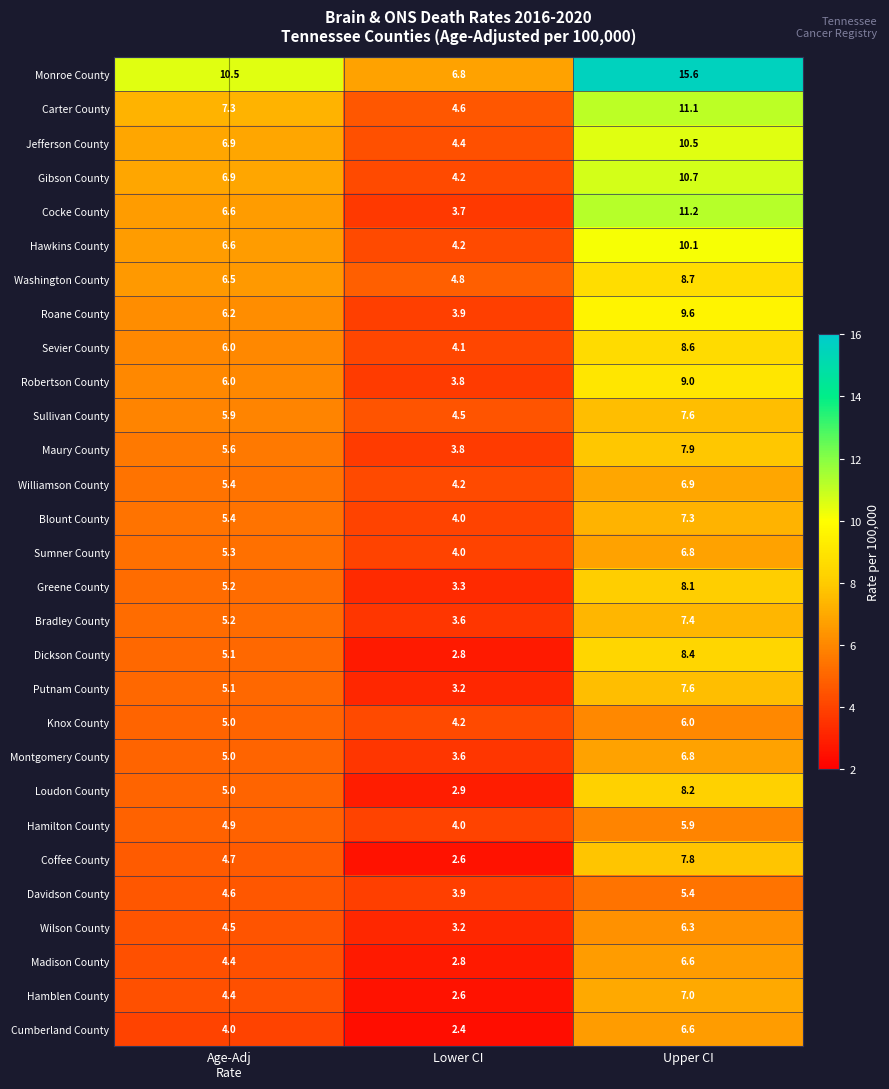

What is the maximum value shown in the chart?

15.6